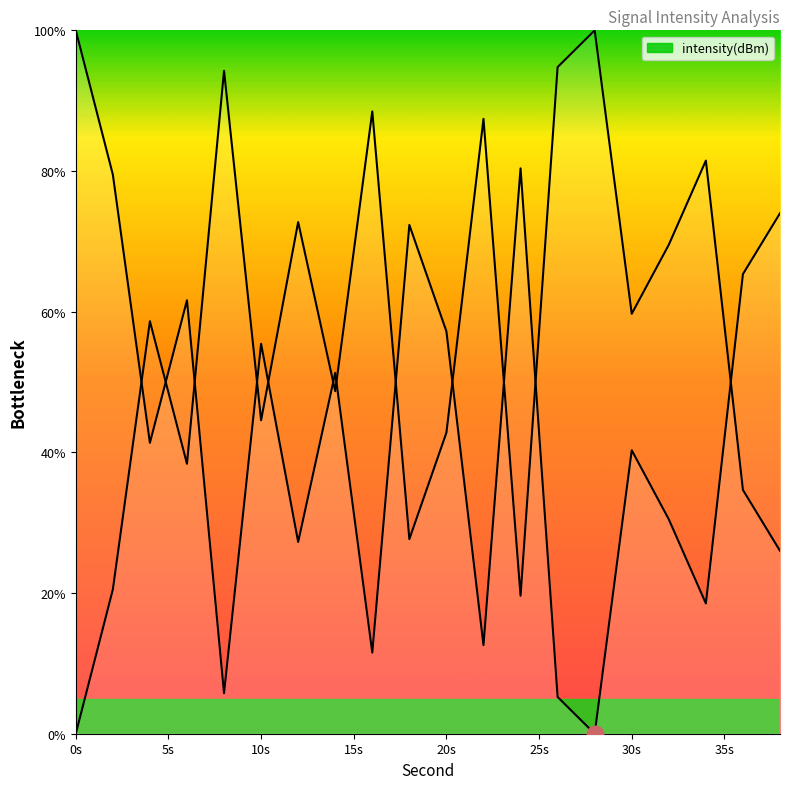

What is the difference between the maximum and minimum values?

100.0